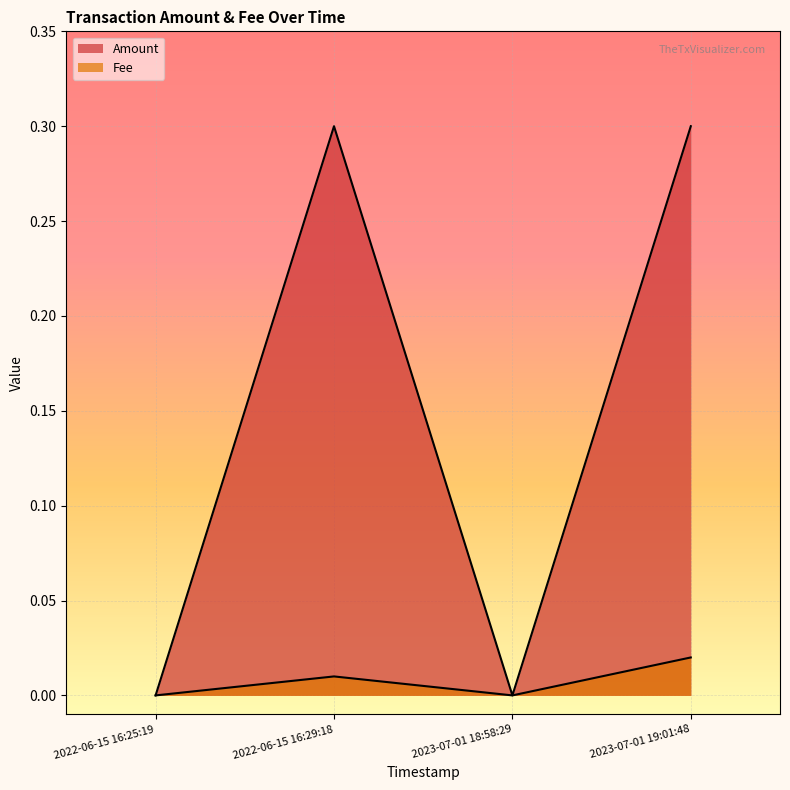

Where is the first local minimum for Amount?

2023-07-01 18:58:29